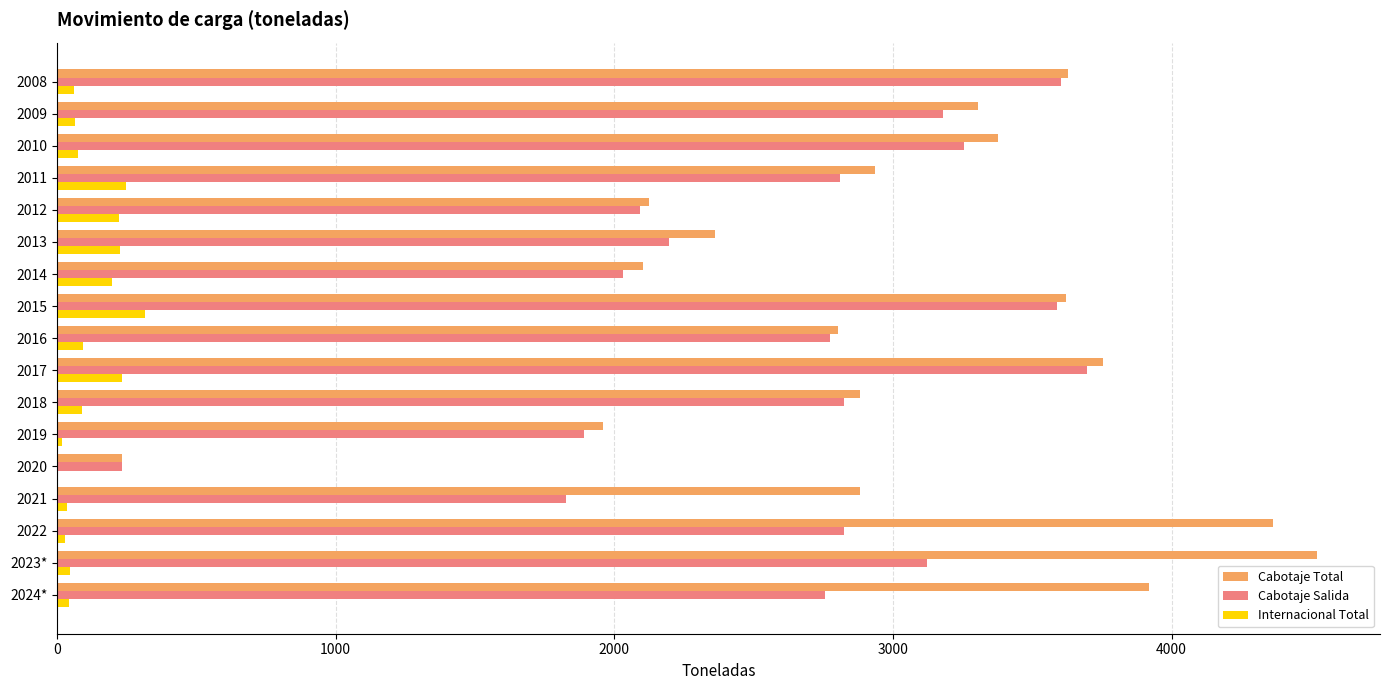

Is it true that Cabotaje Salida equals 1890.9 at 2019?

True